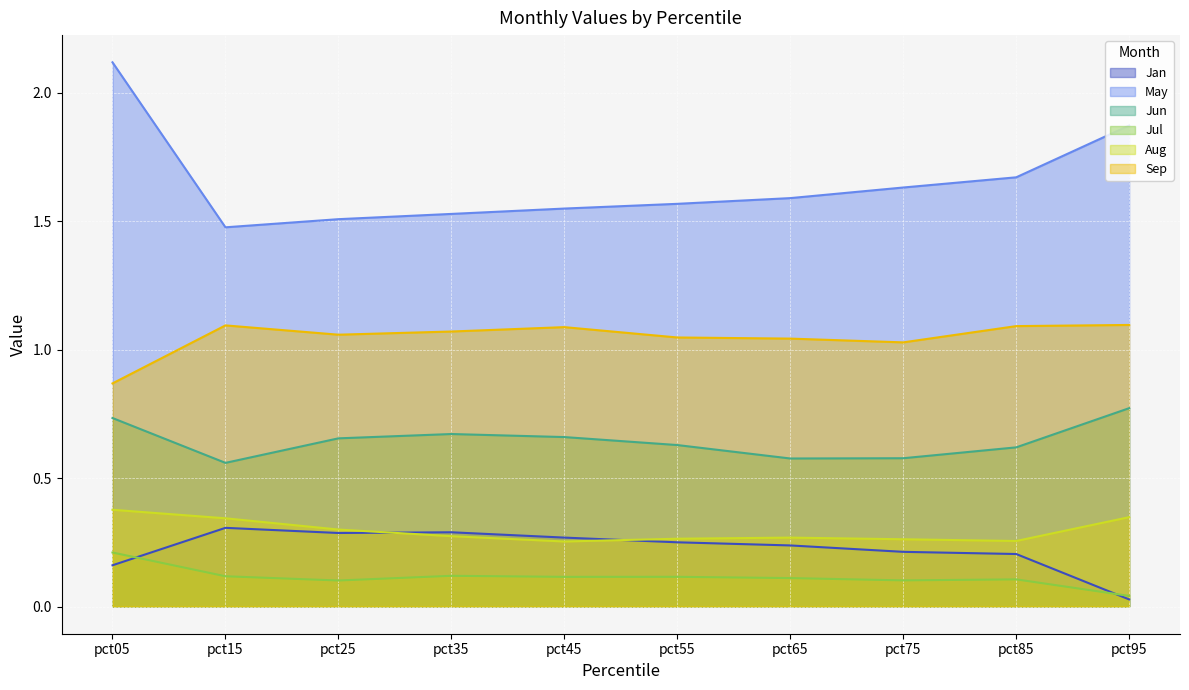

Reading left to right, extract all data points from this chart.

Jan: pct05=0.2	pct15=0.3	pct25=0.3	pct35=0.3	pct45=0.3	pct55=0.2	pct65=0.2	pct75=0.2	pct85=0.2	pct95=0.0
May: pct05=2.1	pct15=1.5	pct25=1.5	pct35=1.5	pct45=1.5	pct55=1.6	pct65=1.6	pct75=1.6	pct85=1.7	pct95=1.9
Jun: pct05=0.7	pct15=0.6	pct25=0.7	pct35=0.7	pct45=0.7	pct55=0.6	pct65=0.6	pct75=0.6	pct85=0.6	pct95=0.8
Jul: pct05=0.2	pct15=0.1	pct25=0.1	pct35=0.1	pct45=0.1	pct55=0.1	pct65=0.1	pct75=0.1	pct85=0.1	pct95=0.0
Aug: pct05=0.4	pct15=0.3	pct25=0.3	pct35=0.3	pct45=0.3	pct55=0.3	pct65=0.3	pct75=0.3	pct85=0.3	pct95=0.3
Sep: pct05=0.9	pct15=1.1	pct25=1.1	pct35=1.1	pct45=1.1	pct55=1.0	pct65=1.0	pct75=1.0	pct85=1.1	pct95=1.1